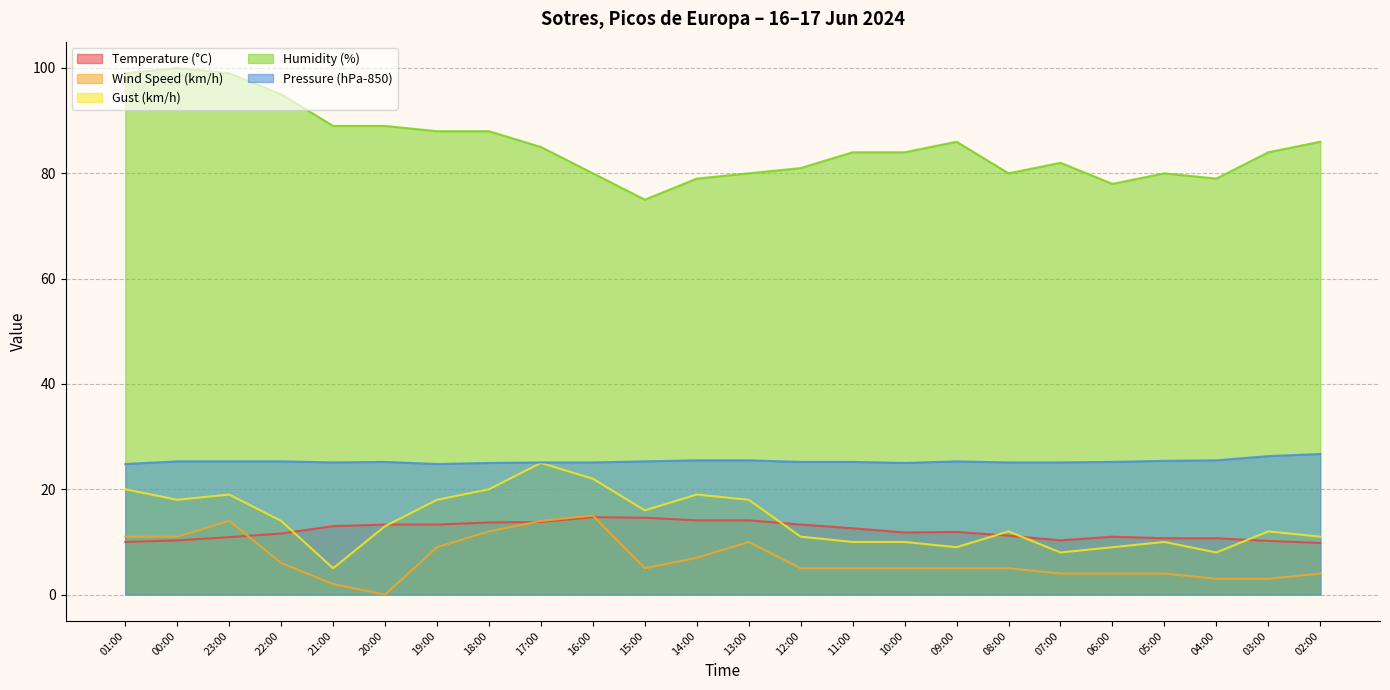

Which series has the largest total across all categories?

Humidity (%)